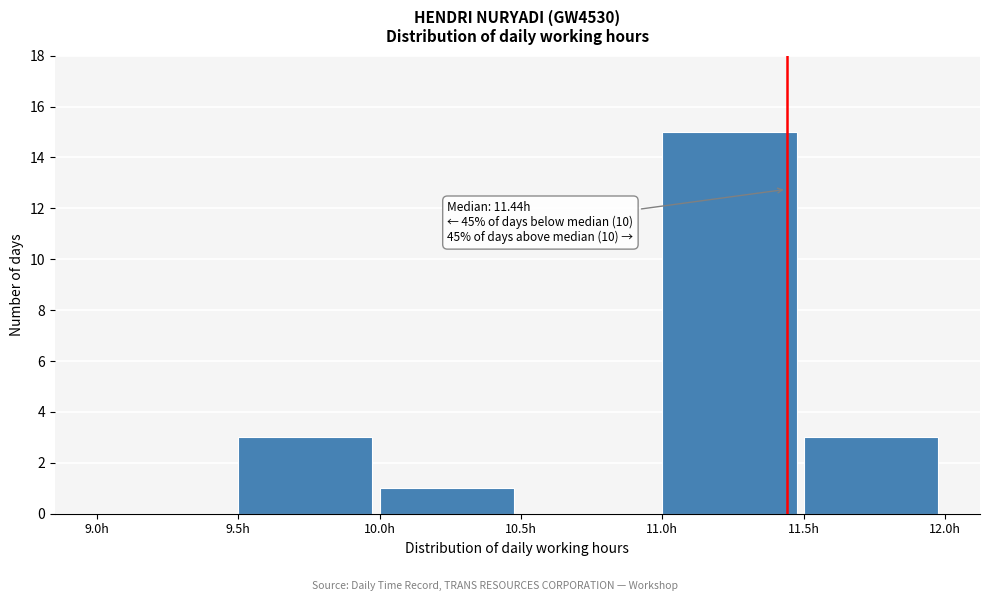

Which range on the x-axis has the tallest bar?

11.0 to 11.5